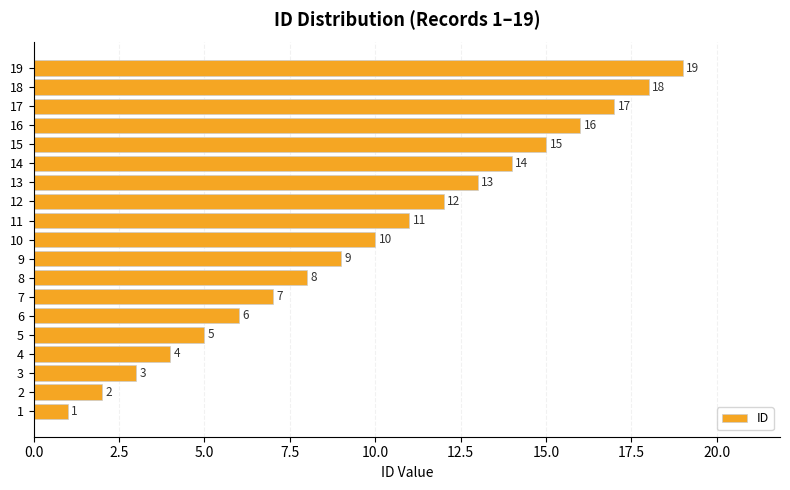

Is it true that the value at 16 is 4?

False